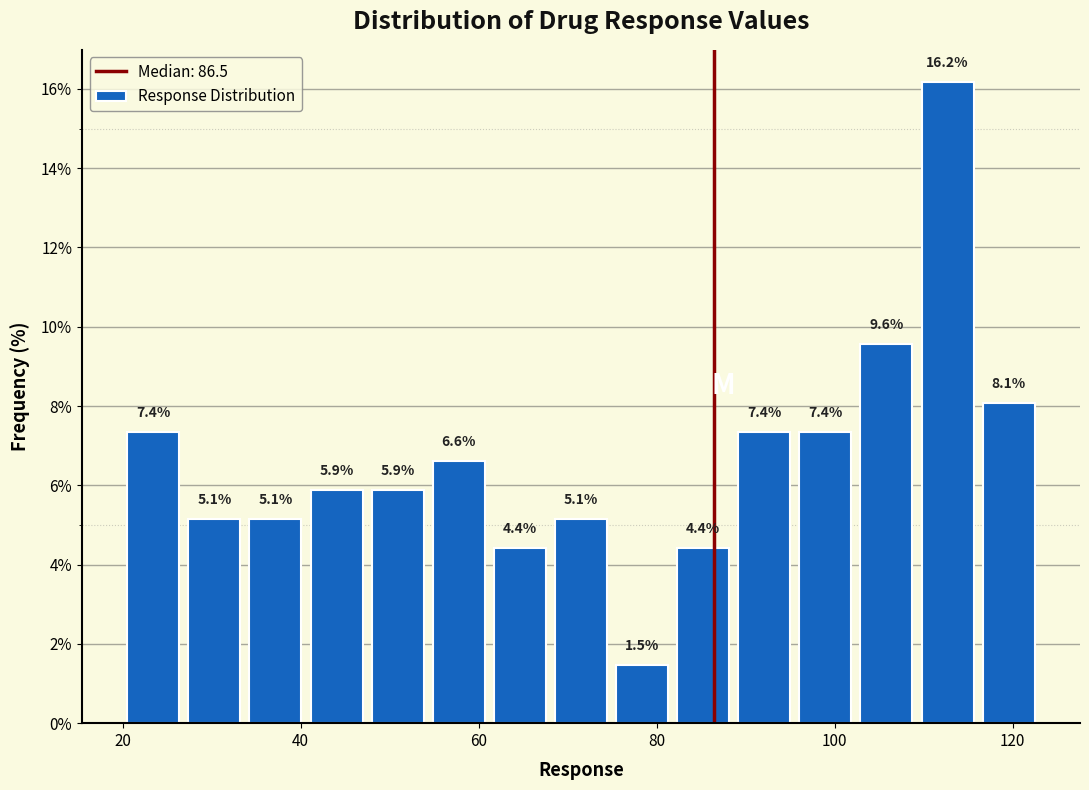

Read against the x-axis, roughly where is the centre of the tallest bar?

112